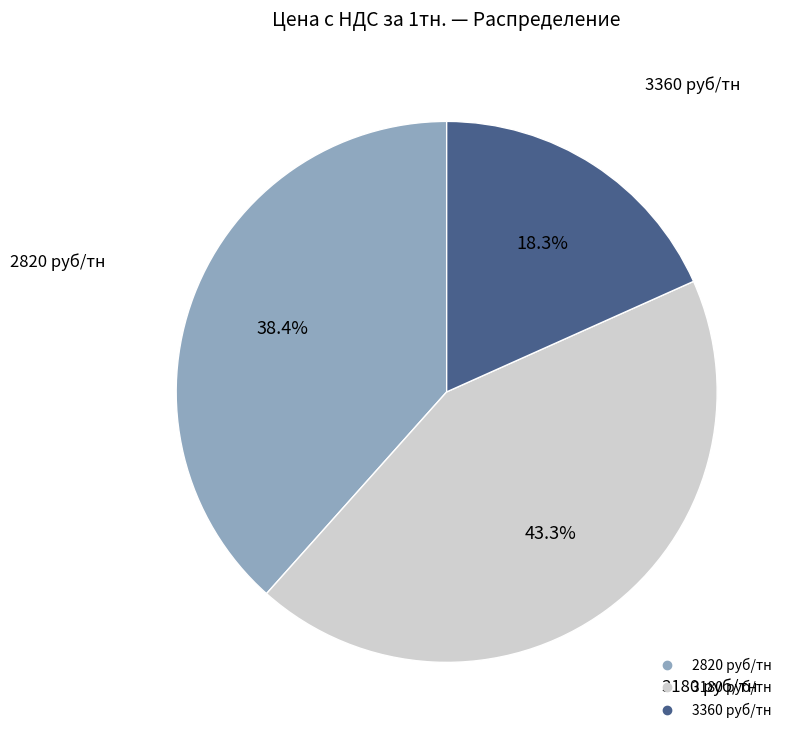

Is there a majority slice in this chart?

No